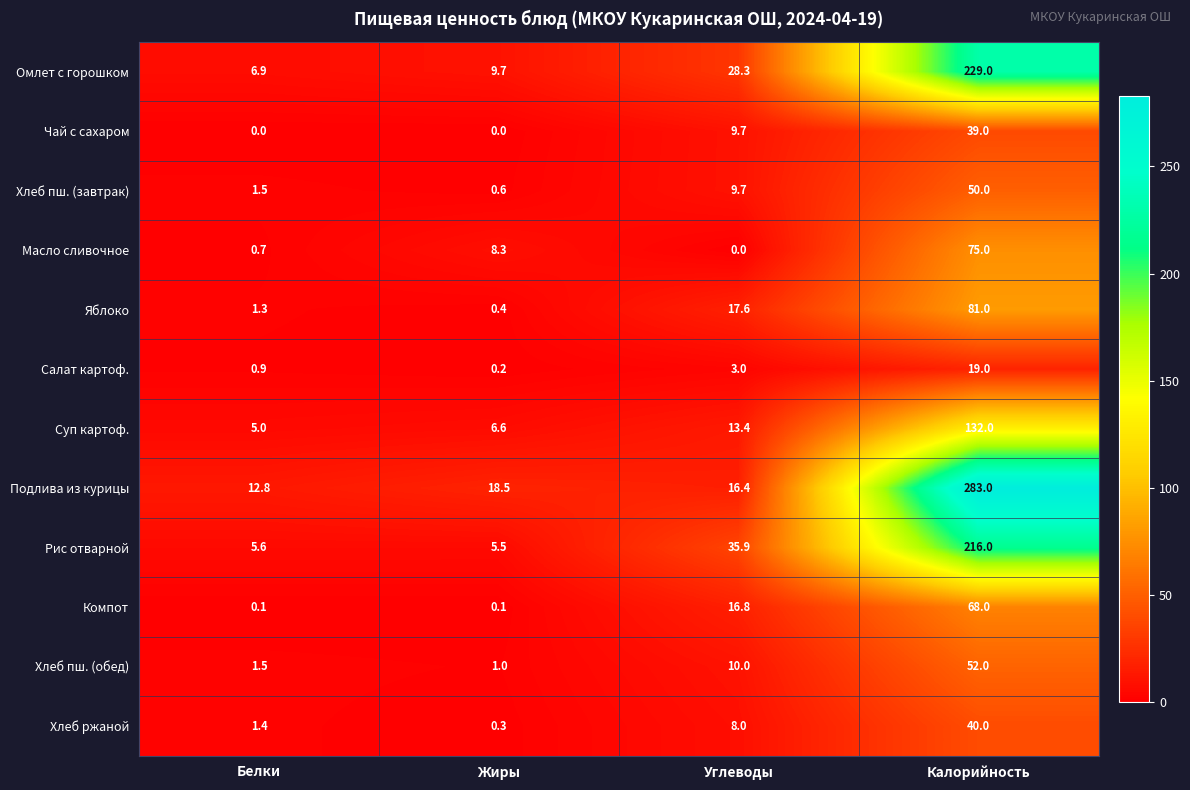

Which series has the largest total across all categories?

Подлива из курицы